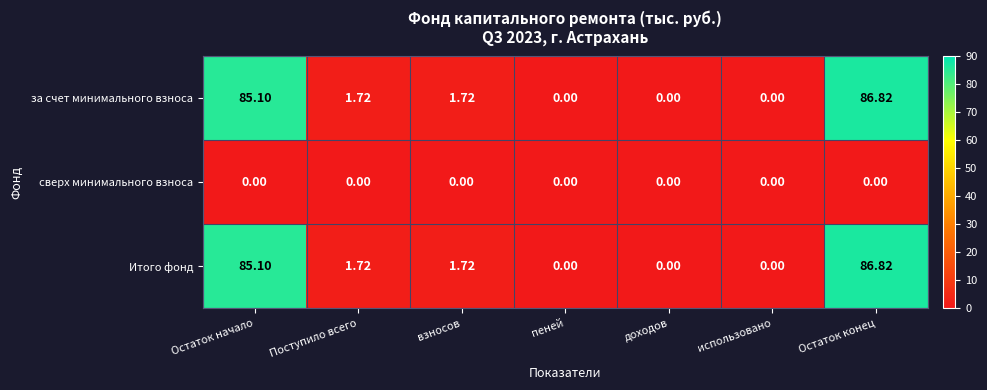

At which category is the sum across all series the highest?

Остаток конец